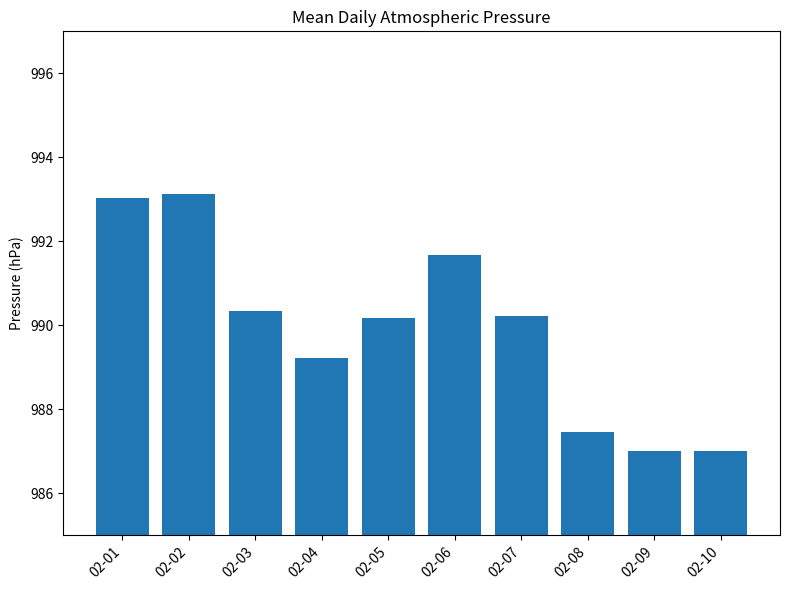

The value at 02-09 is 617.0. True or false?

False